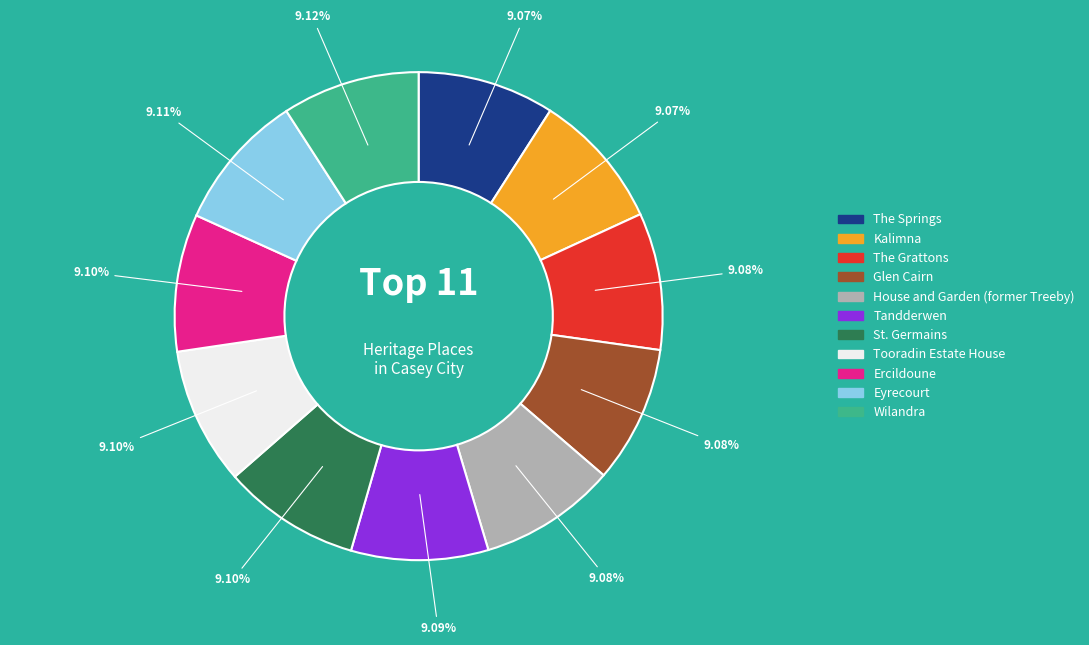

How many segments does this pie chart have?

11